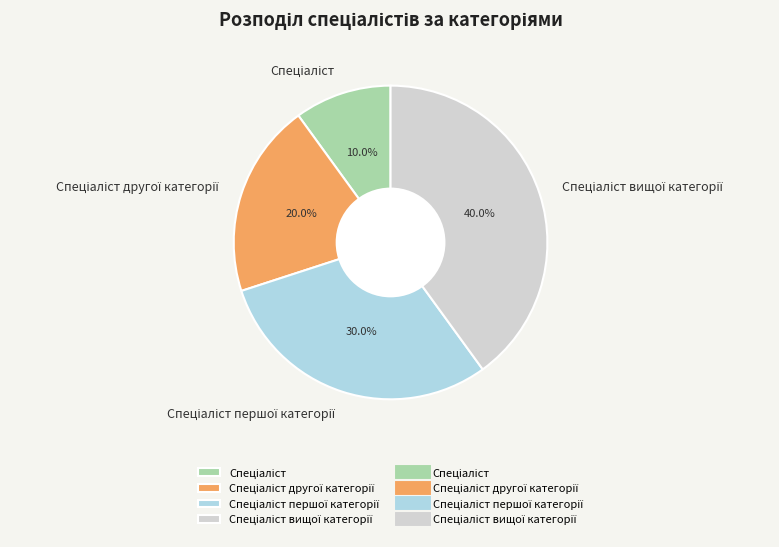

Does any single category account for the majority?

No